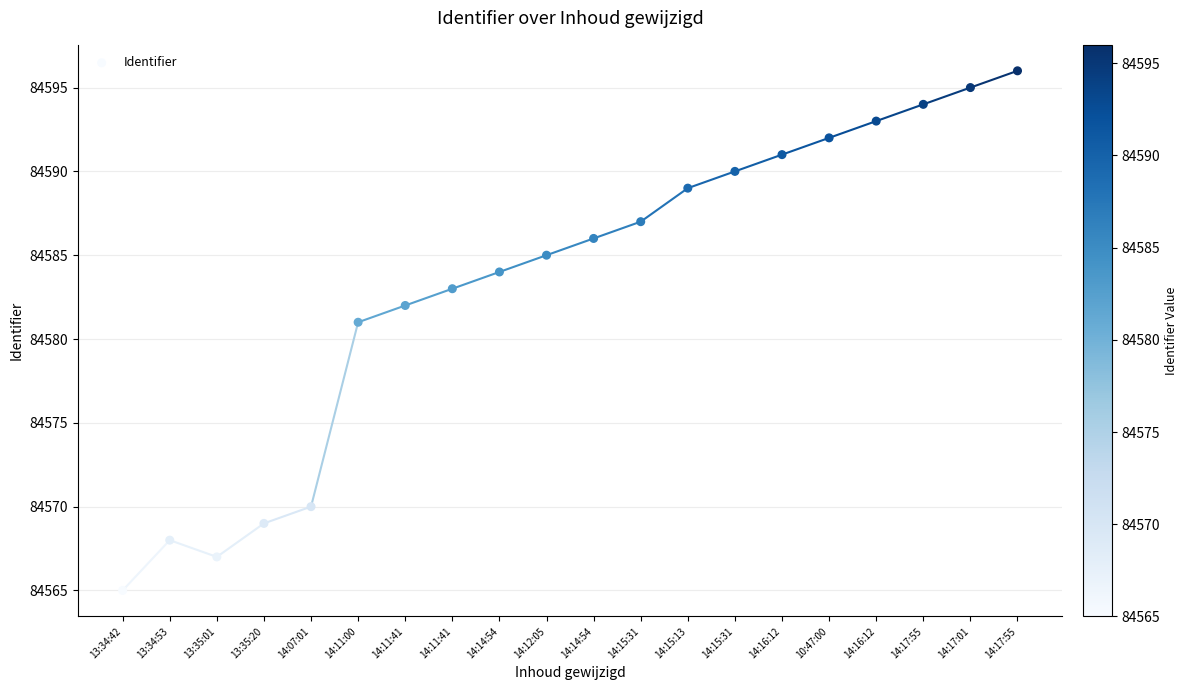

What is the range of Y values (max minus min)?

31